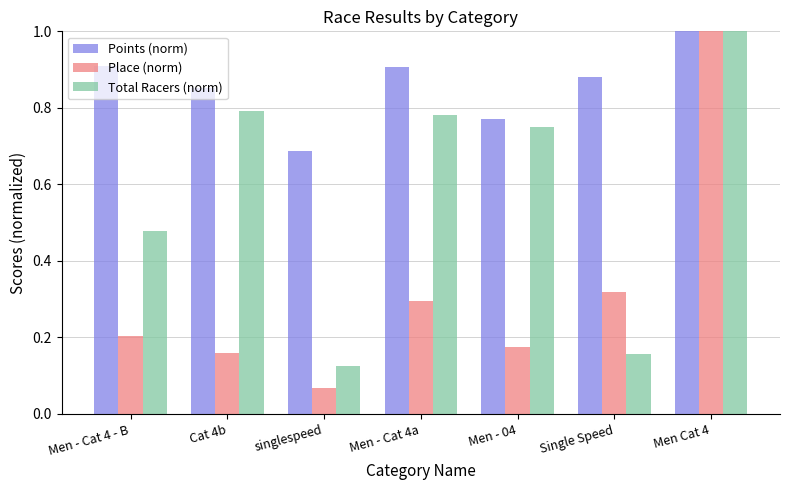

What is the sum of the Place (norm) values at Men - 04 and Men - Cat 4 - B?

0.4